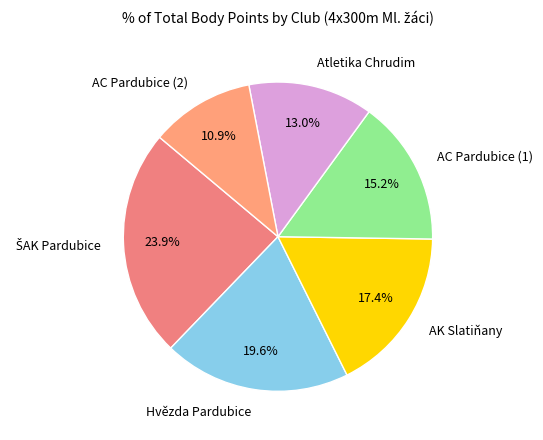

Approximately how many times larger is the value at AC Pardubice (2) compared to Atletika Chrudim?

0.8